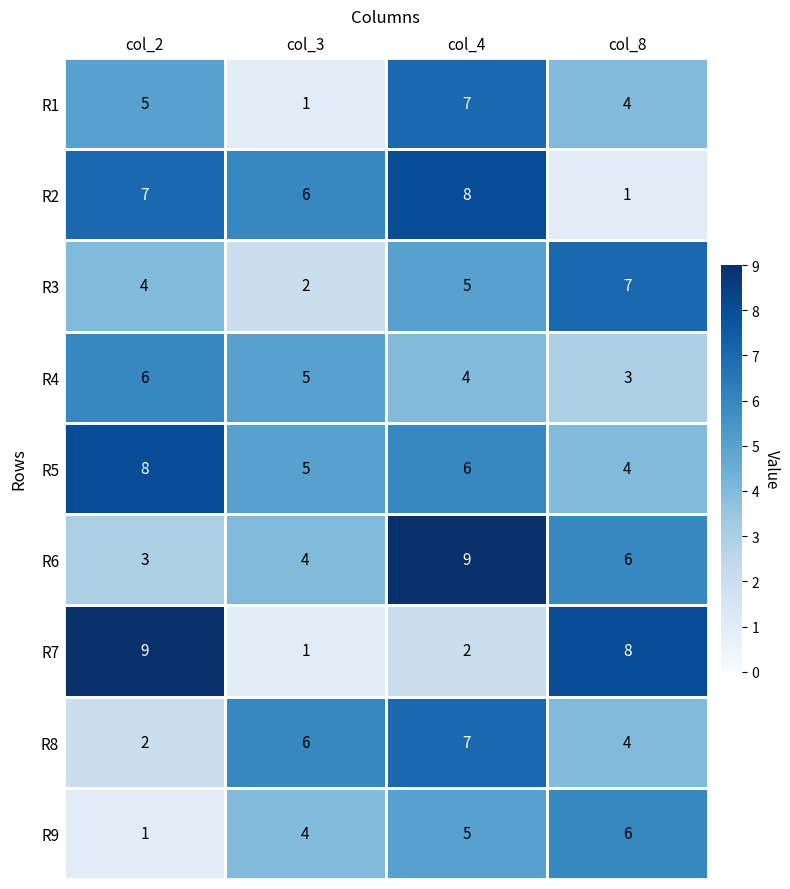

What is the maximum value shown in the chart?

9